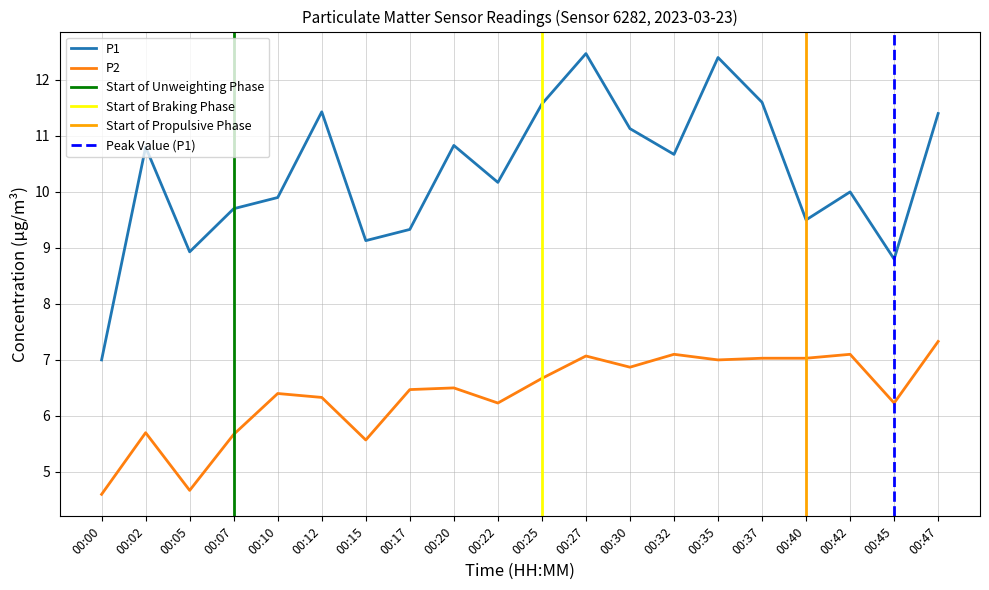

What is the sum of all P2 values?

127.6